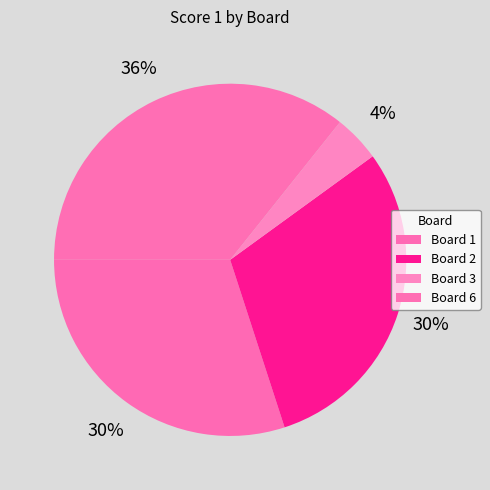

How many slices are in this pie chart?

4